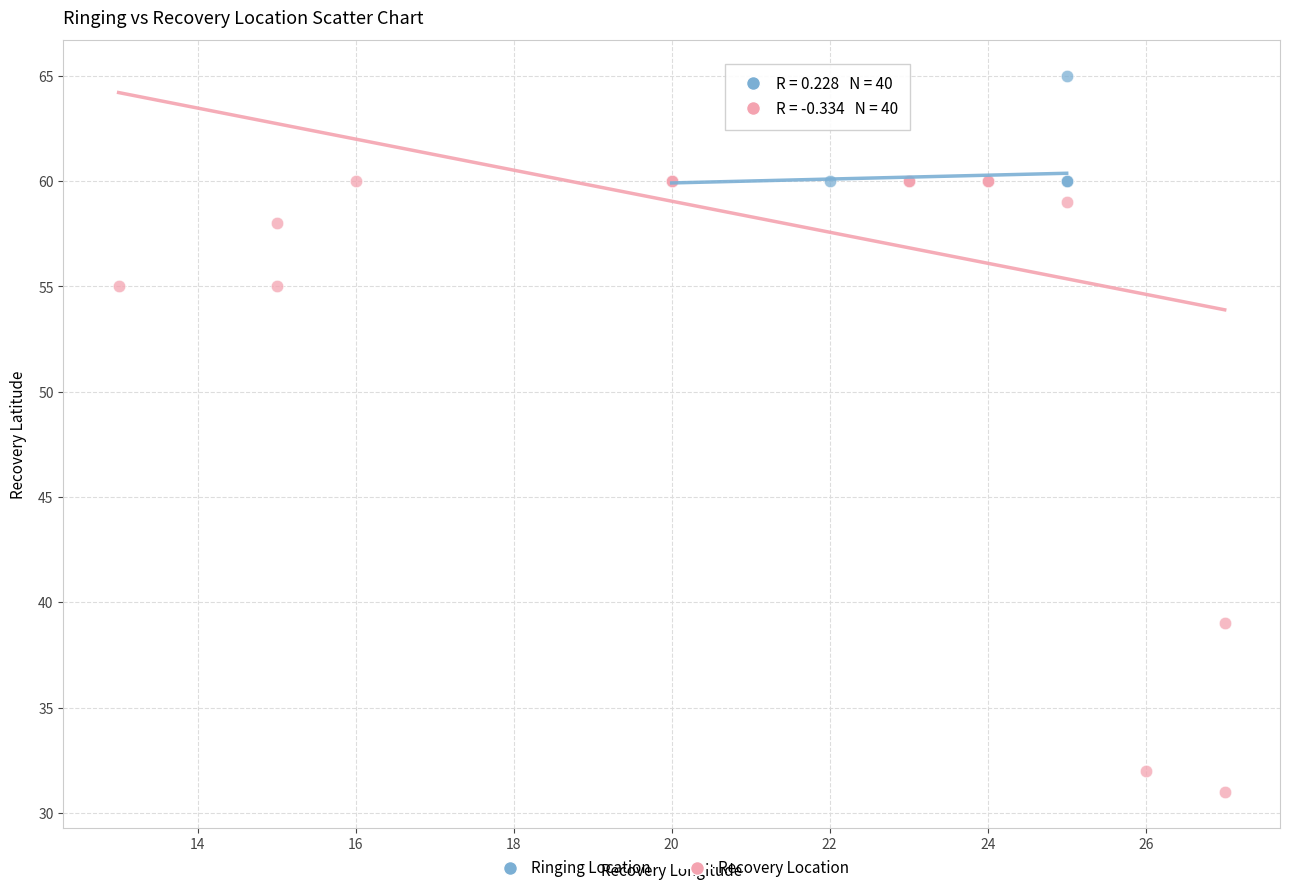

What are all the series names shown in the legend?

Ringing Location, Recovery Location